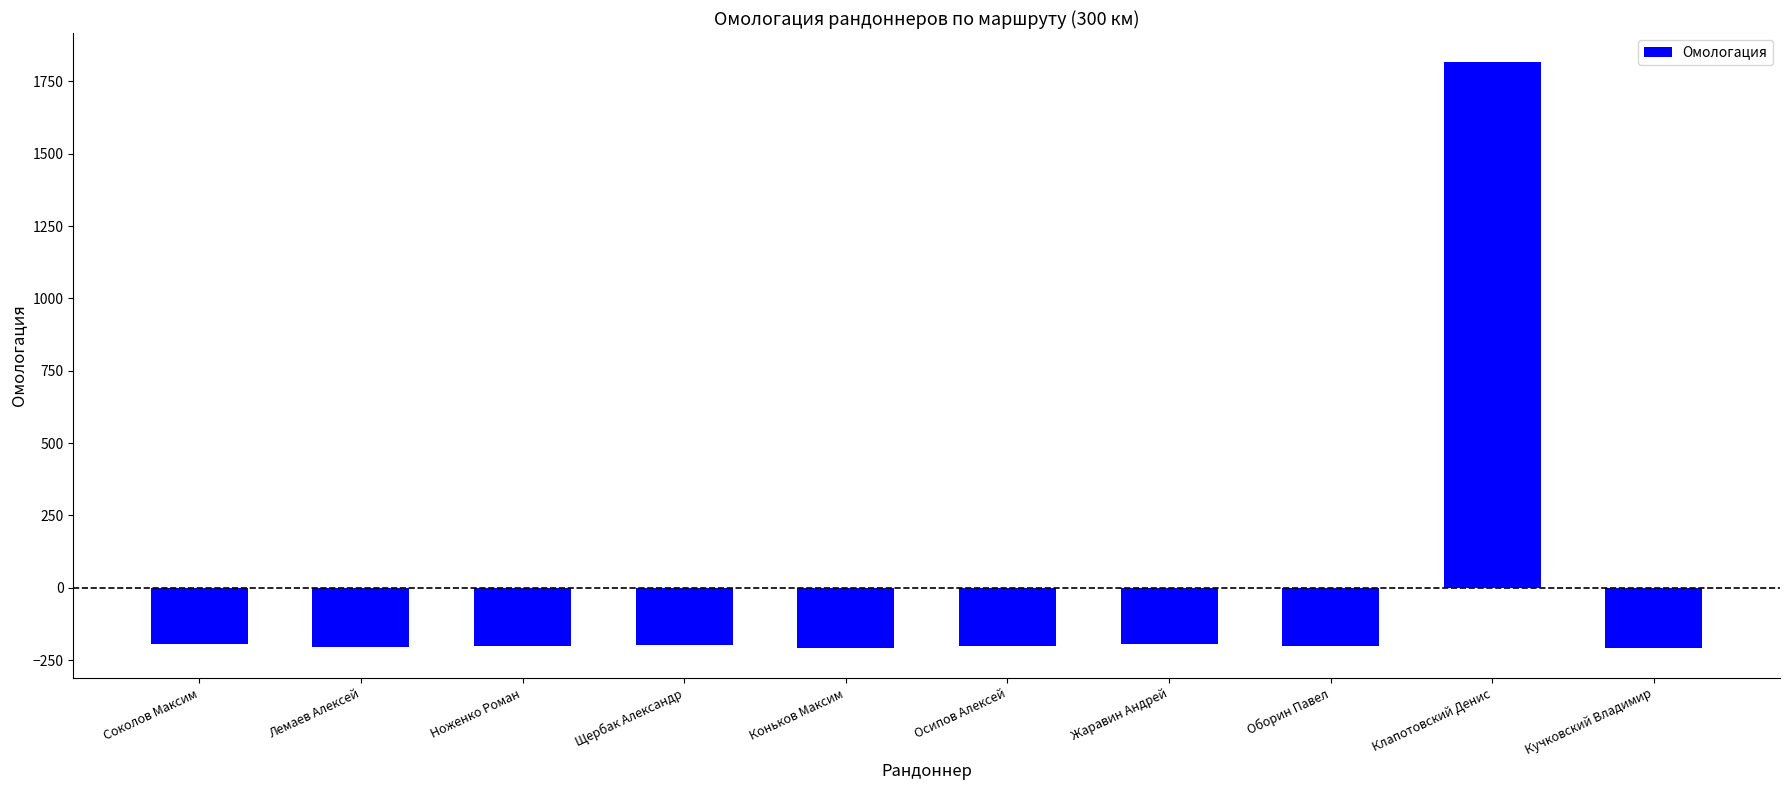

What is the change in value from Щербак Александр to Оборин Павел?

-5.0